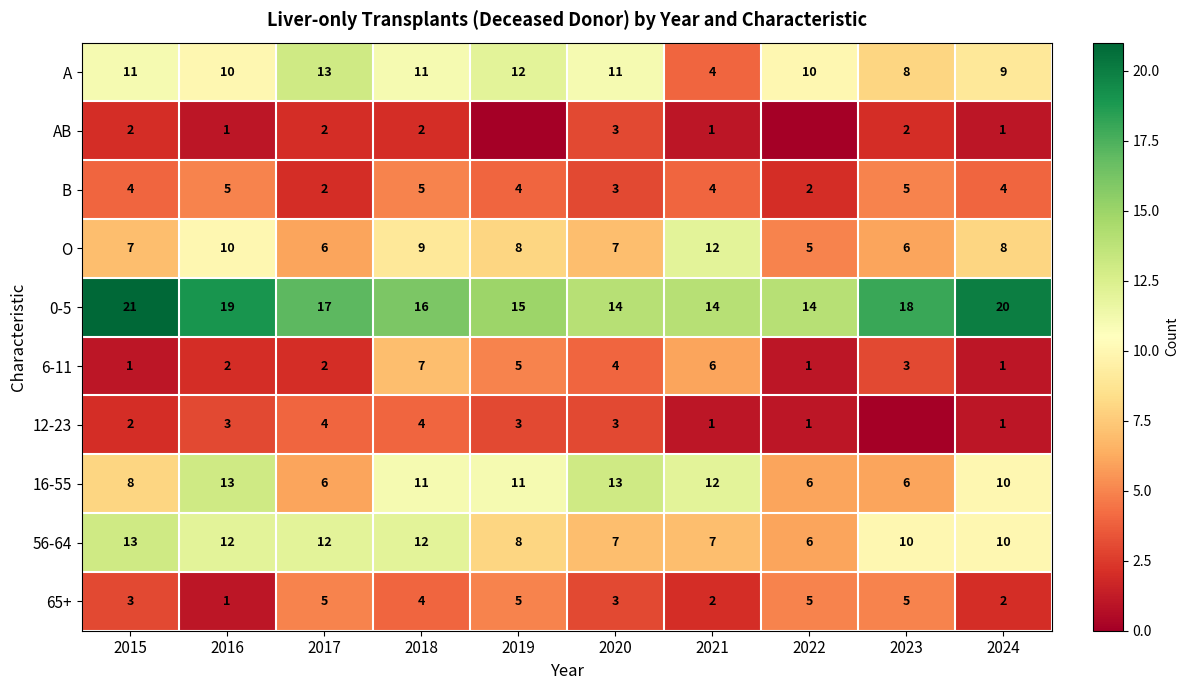

At which category is the sum across all series the highest?

2018